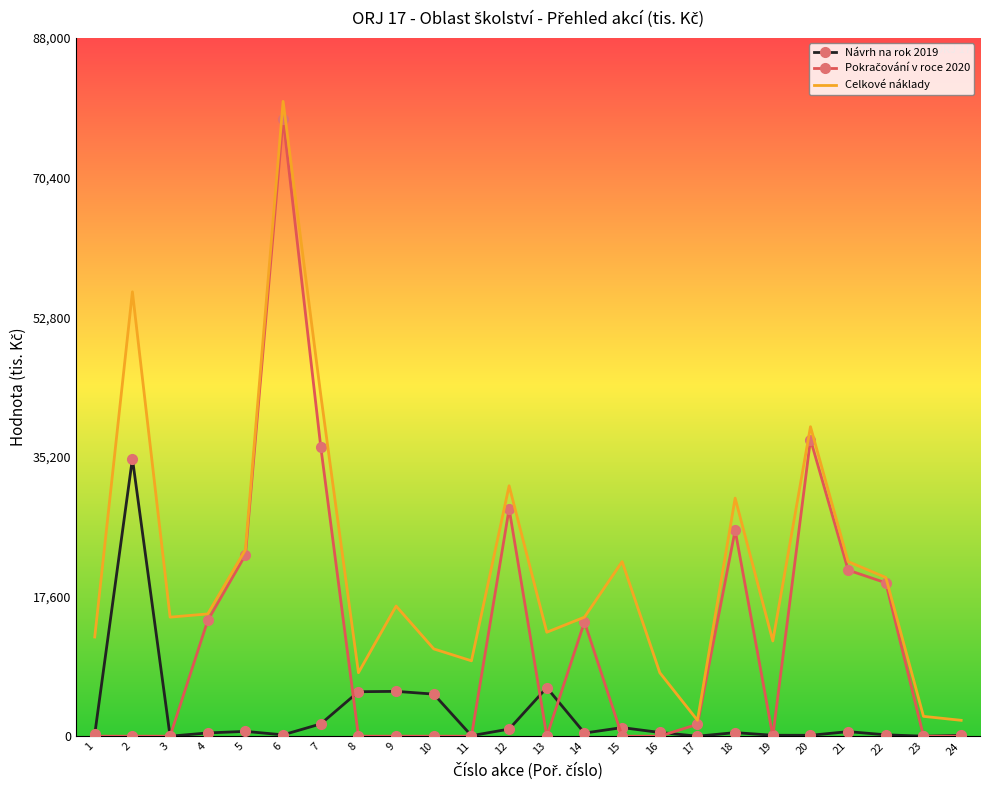

At which category is the sum across all series the highest?

6